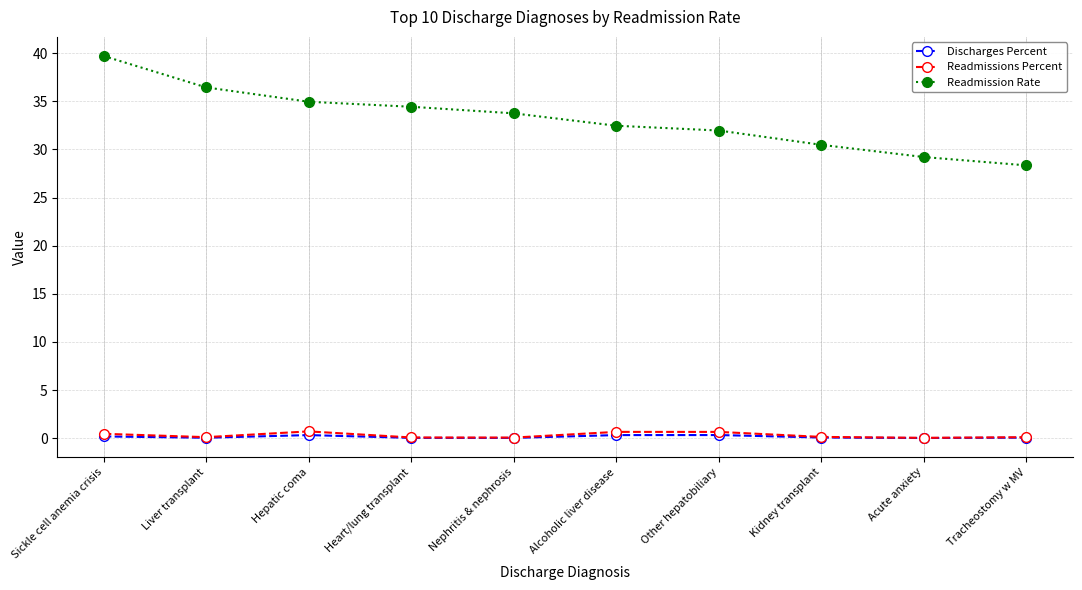

True or false: Readmissions Percent has a value of 0.1 at Liver transplant.

True